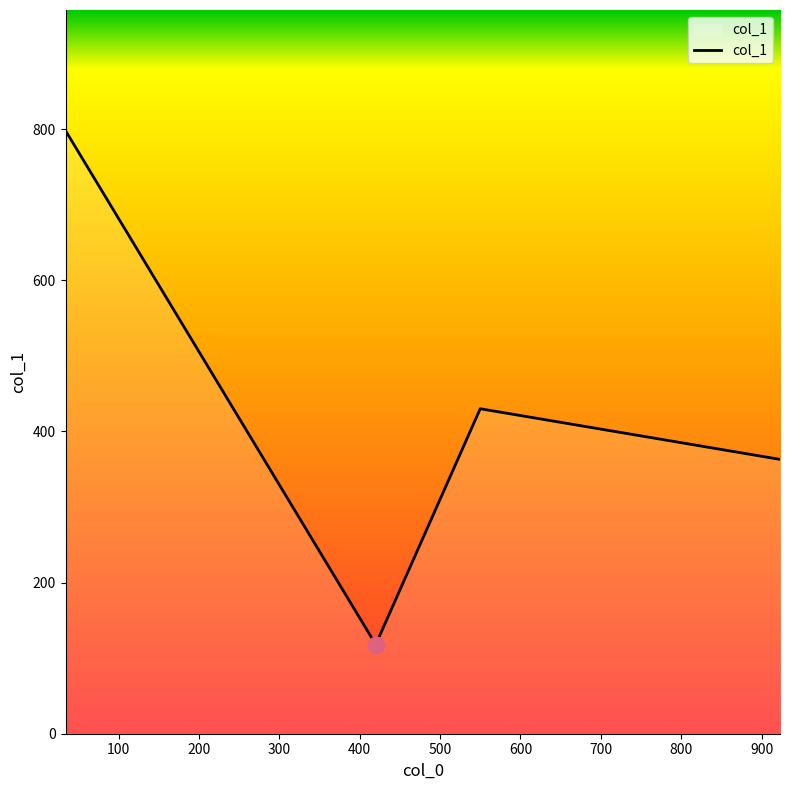

How many interior local peaks (higher than both neighbors) does the data have?

1